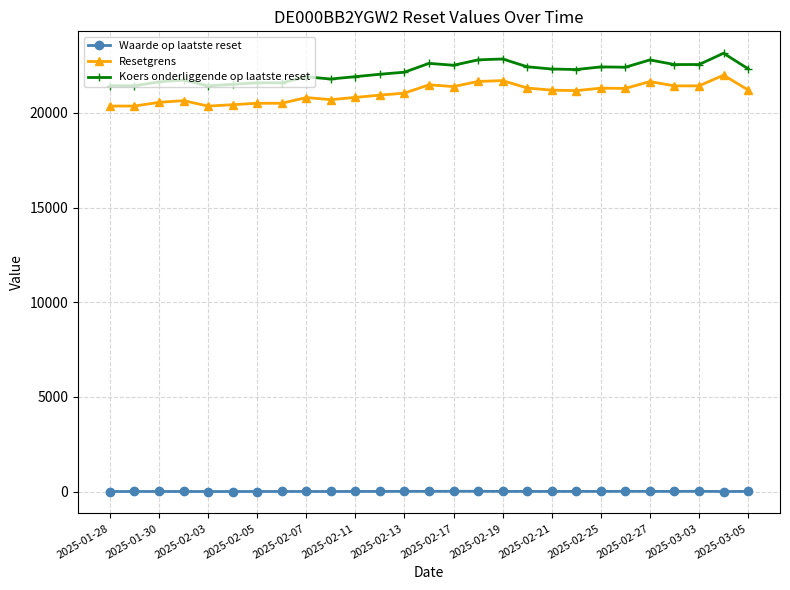

What is the value of the Resetgrens point at the 4th from the left?

20645.4